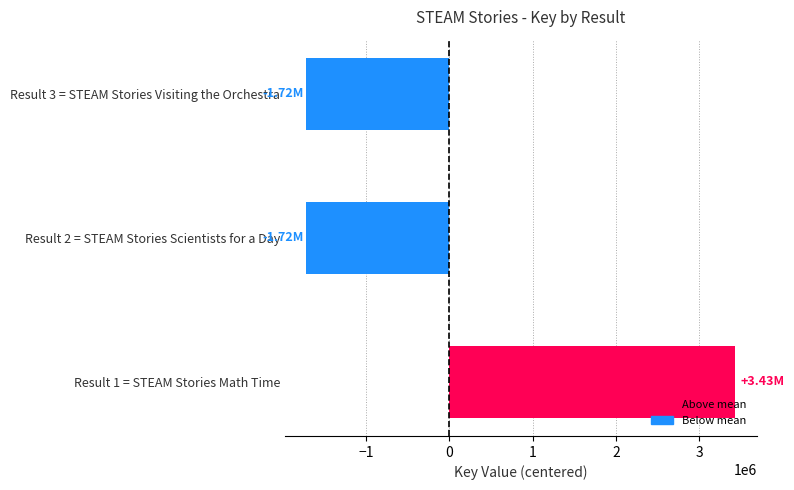

What is the difference between the maximum and minimum values?

5147047